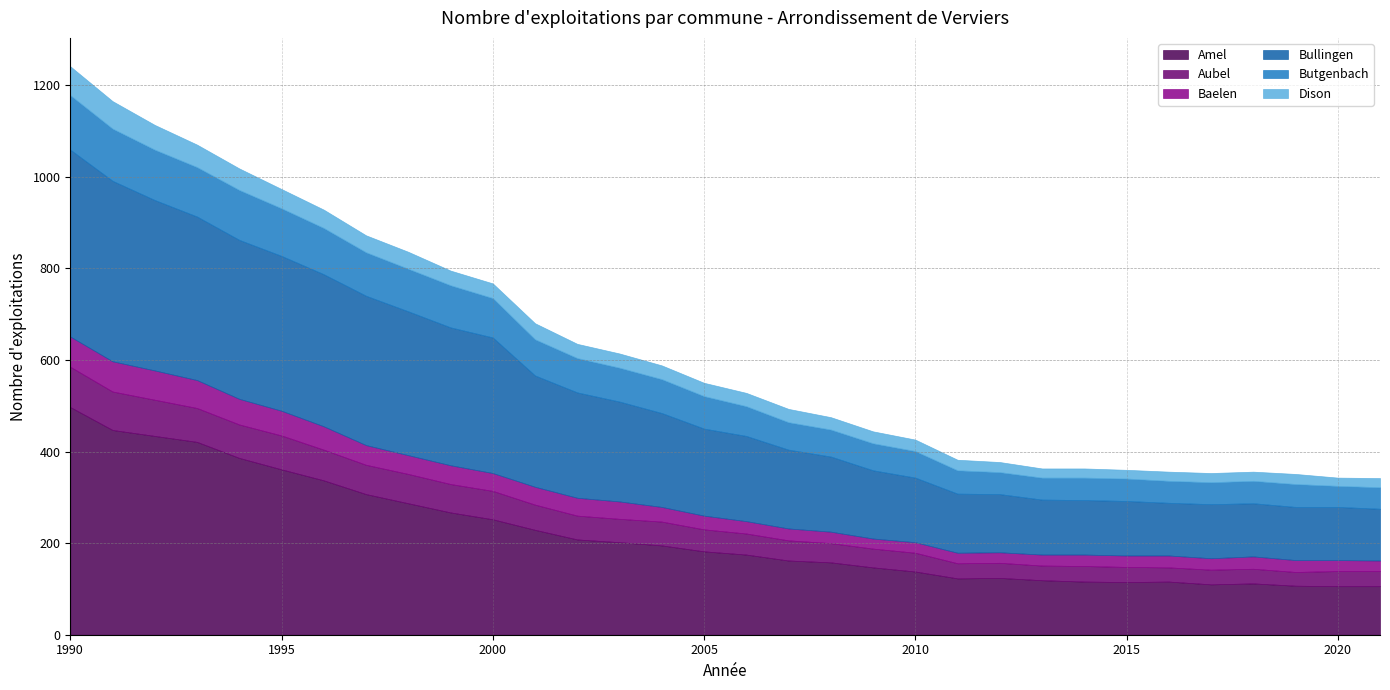

Is it true that Amel equals 334 at 2001?

False